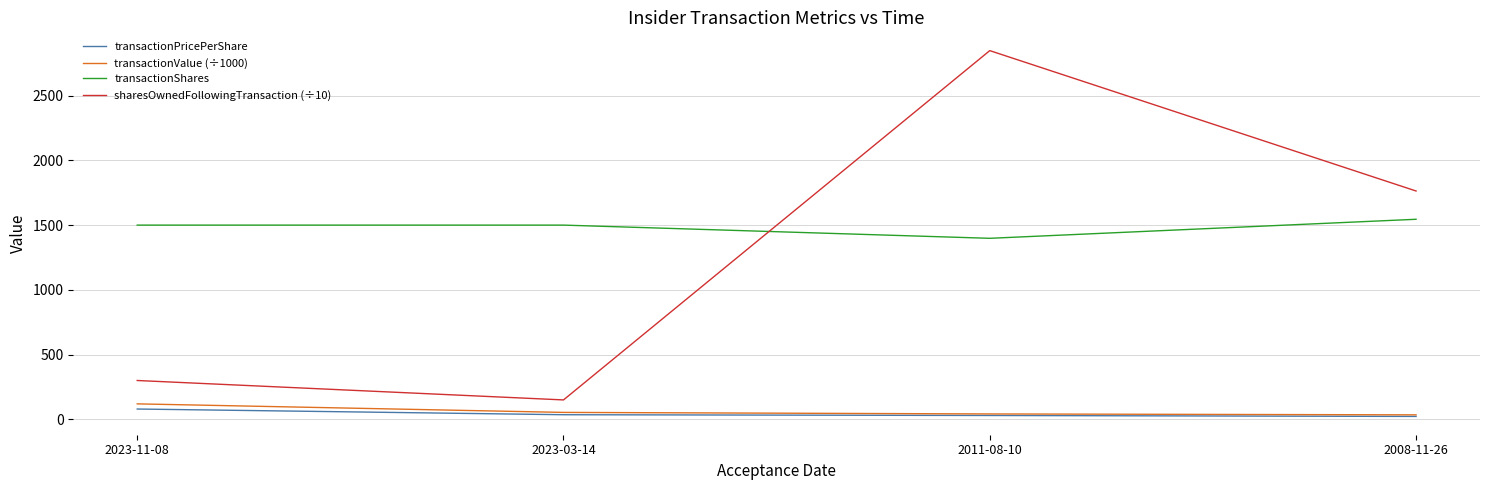

Which series changed the most between 2023-03-14 and 2011-08-10?

sharesOwnedFollowingTransaction (÷10)